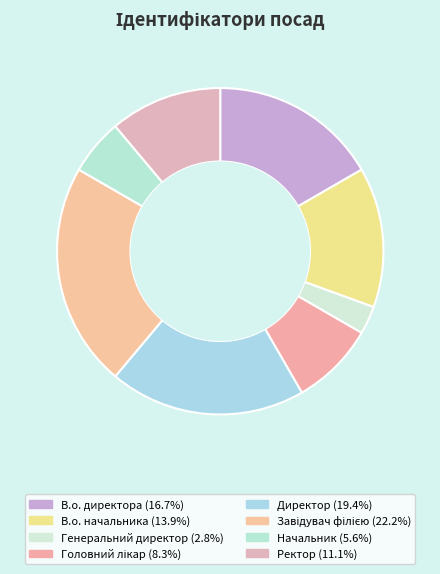

Which slice is the largest?

Завідувач філією